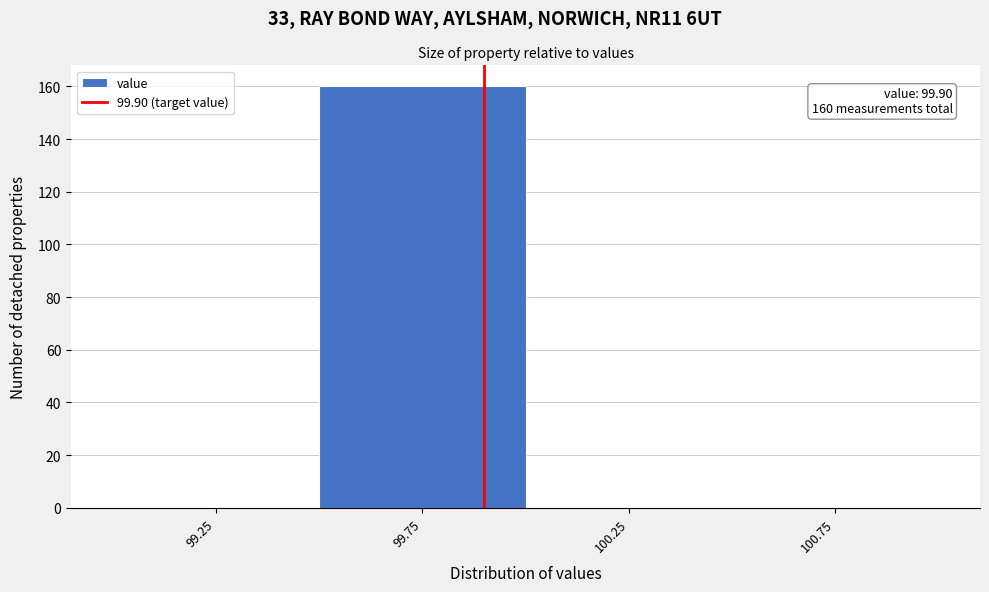

Which range on the x-axis has the tallest bar?

99.5 to 100.0